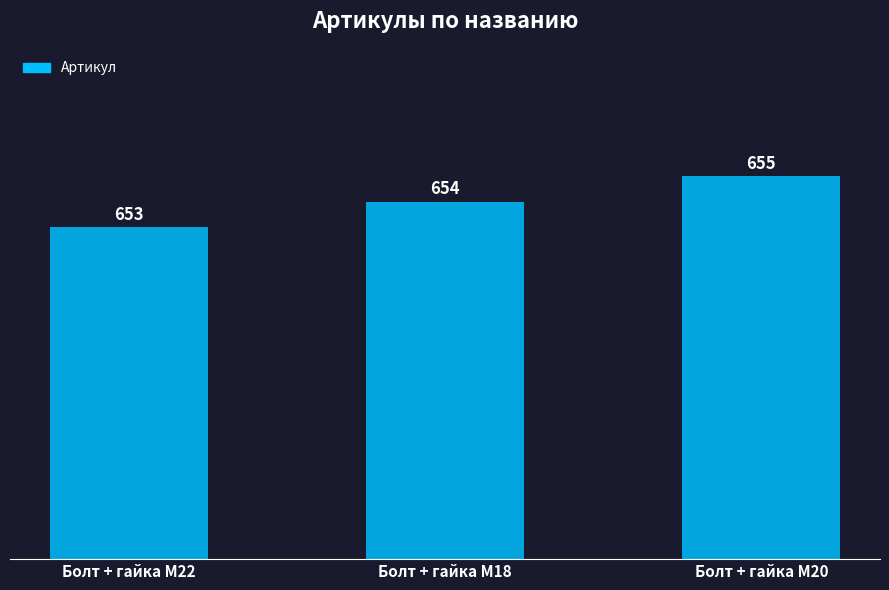

How many categories are shown in the chart?

3